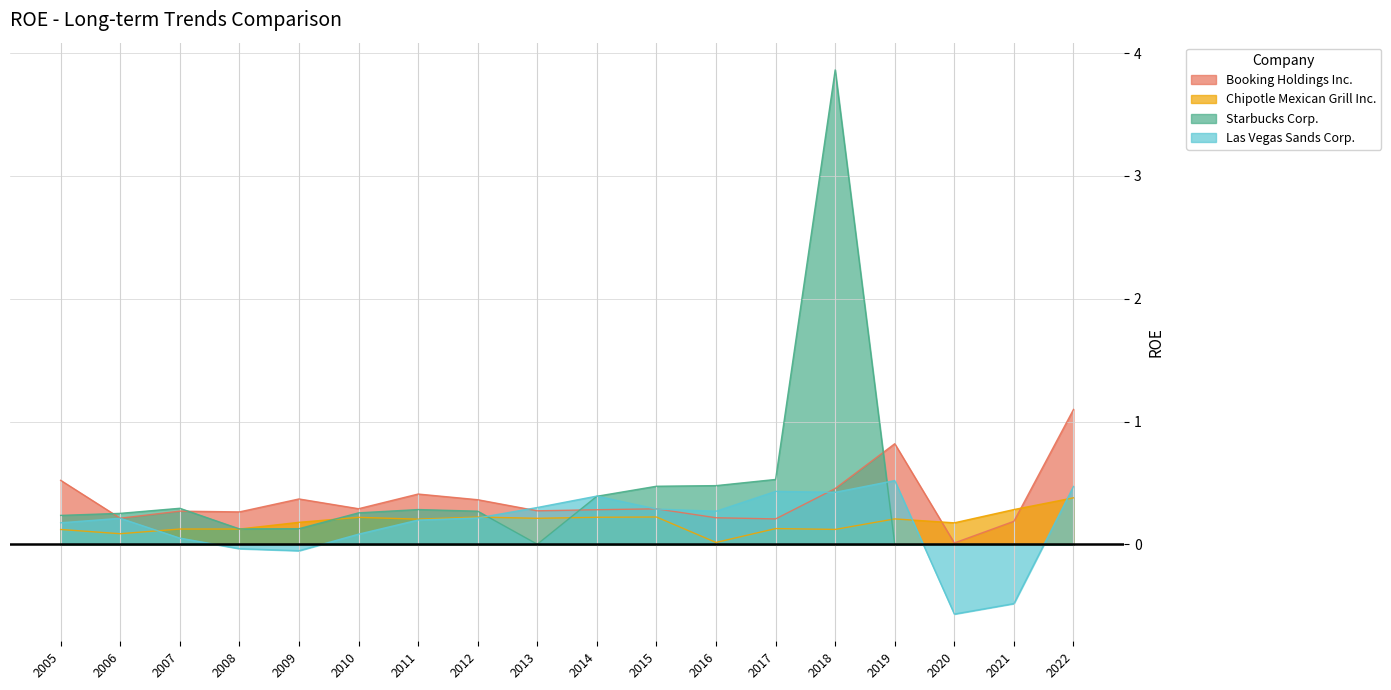

What is the sum of the Booking Holdings Inc. values at 2020 and 2009?

0.4